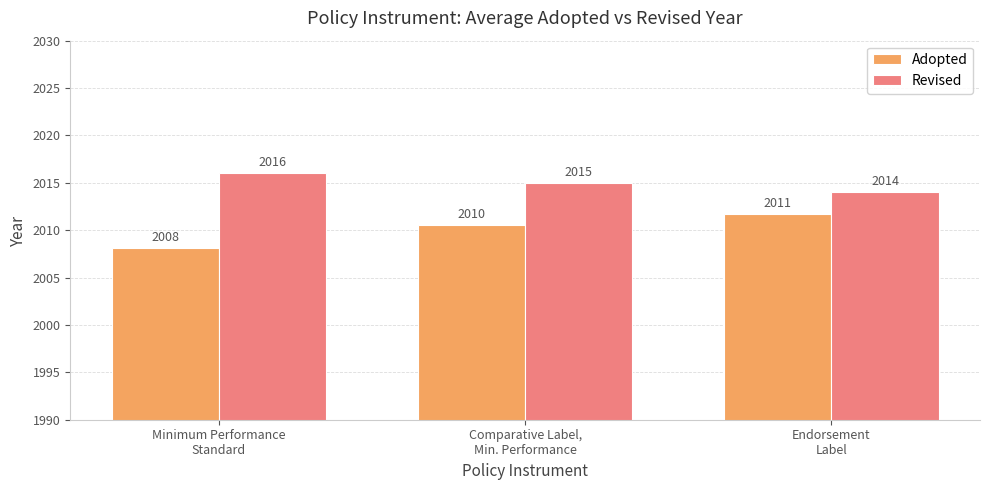

Count the number of categories in the chart.

3